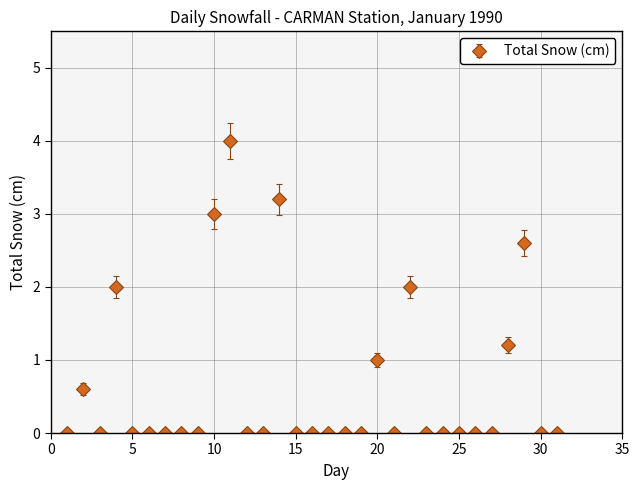

What is the maximum value shown in the chart?

4.0